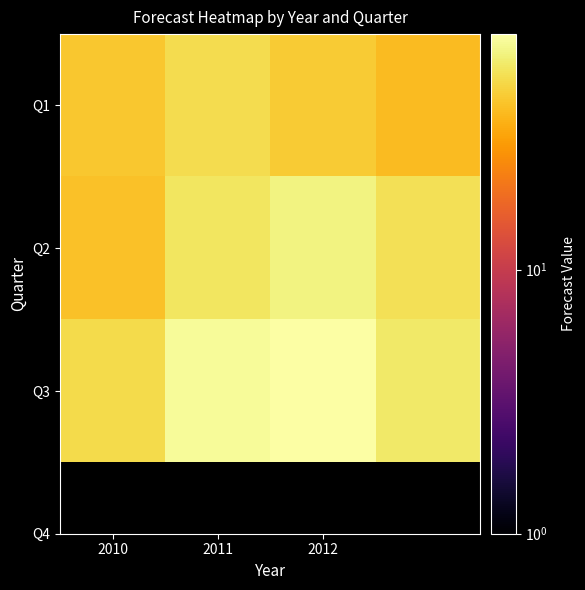

Rank the series by their average value, from lowest to highest.

Q1, Q2, Q3